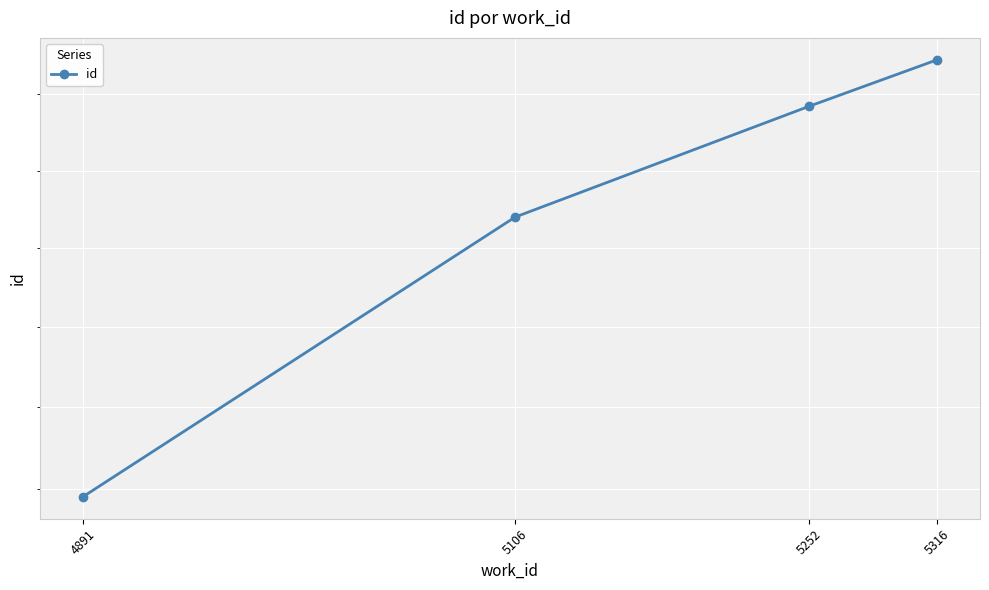

The value at 5316 is 14290. True or false?

True